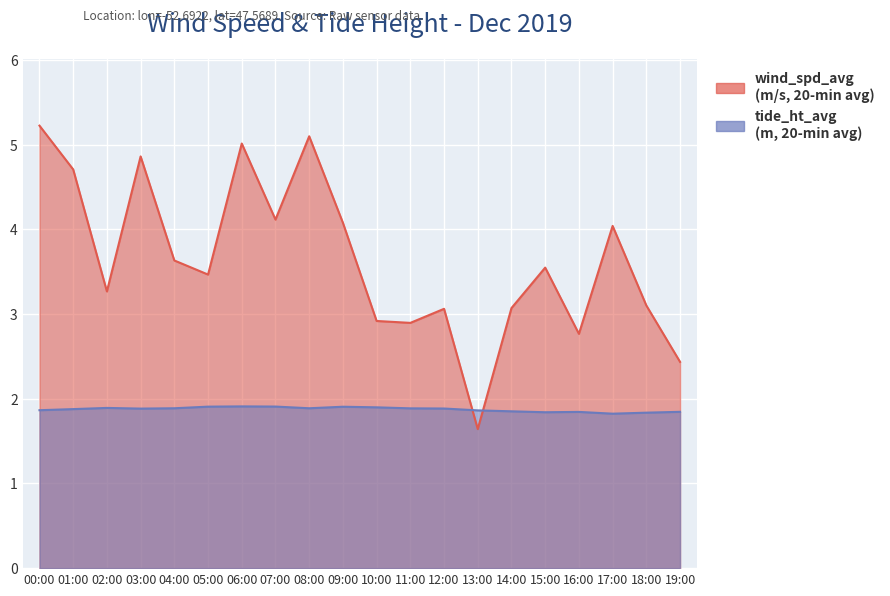

Which category has the highest value in the tide_ht_avg series?

06:00